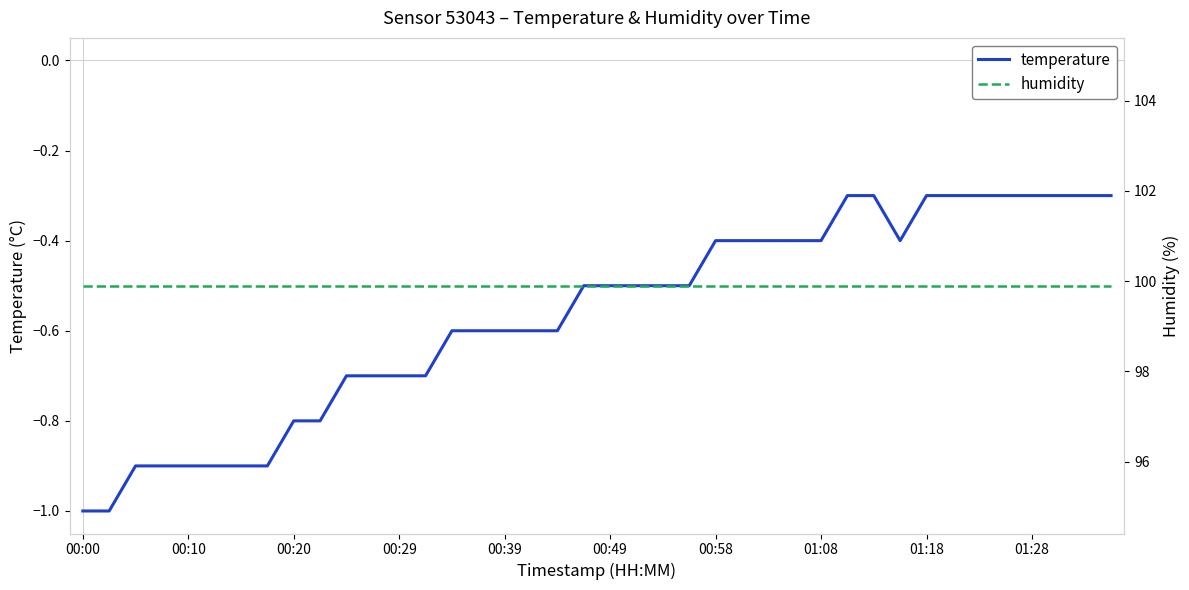

In temperature, how many points are lower than both neighbors (excluding endpoints)?

1